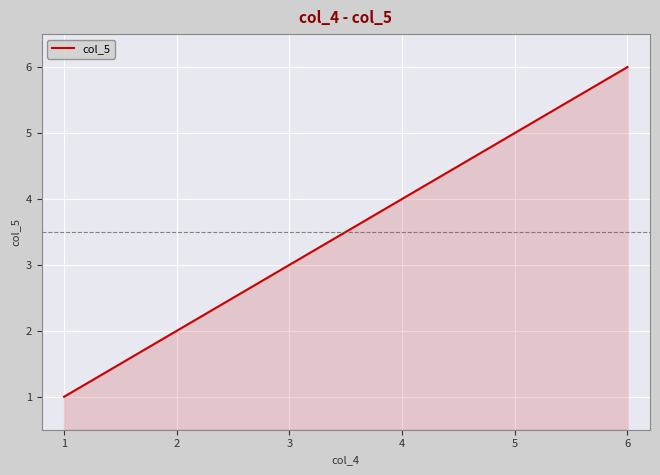

Which category has the lowest value across all series?

1